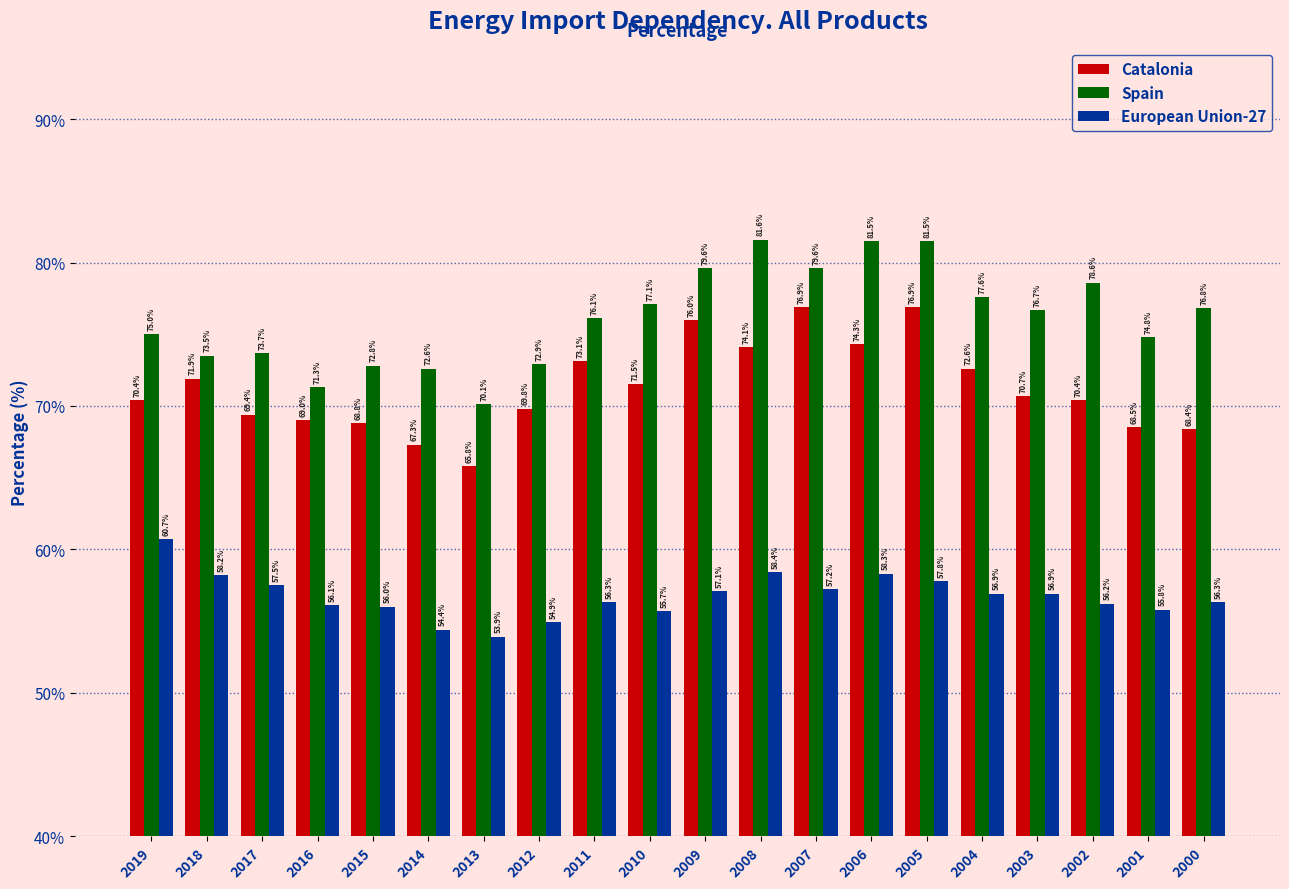

The value of Spain at 2018 is 120.7. True or false?

False